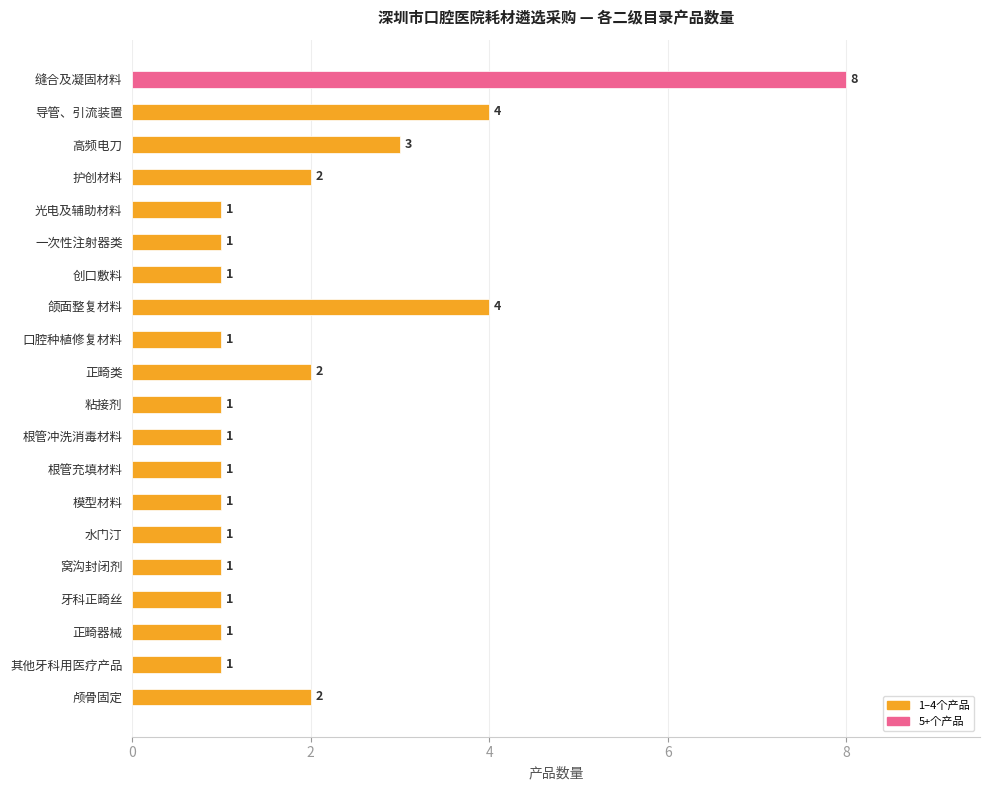

True or false: the data shows 2 at 其他牙科用医疗产品.

False